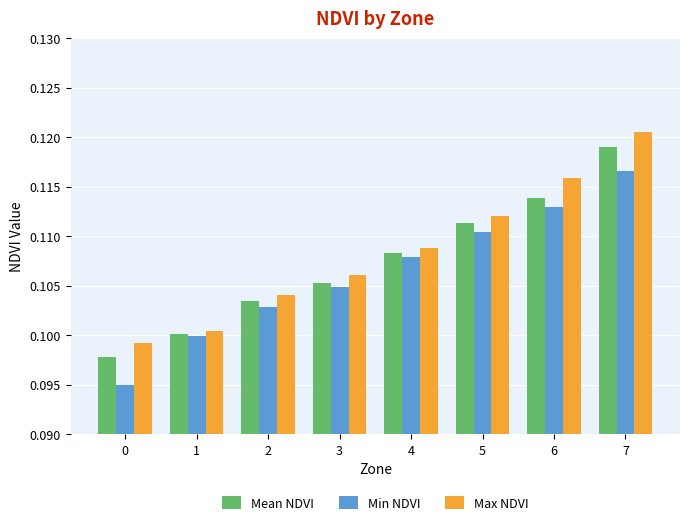

Is the value of Min NDVI at 2 greater than the value of Mean NDVI at 1?

Yes